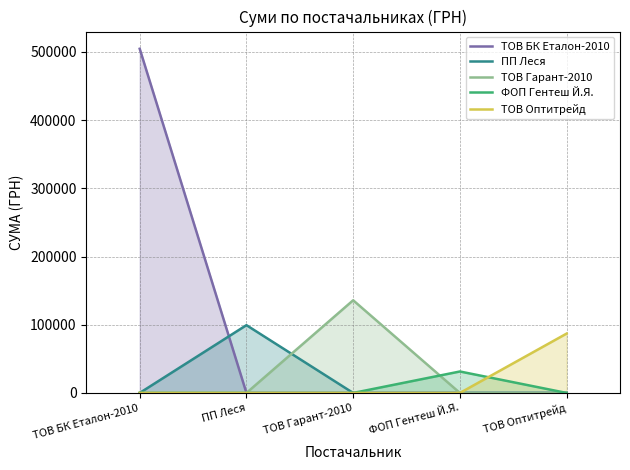

What is the difference between the maximum and minimum values in the ФОП Гентеш Й.Я. series?

31467.9